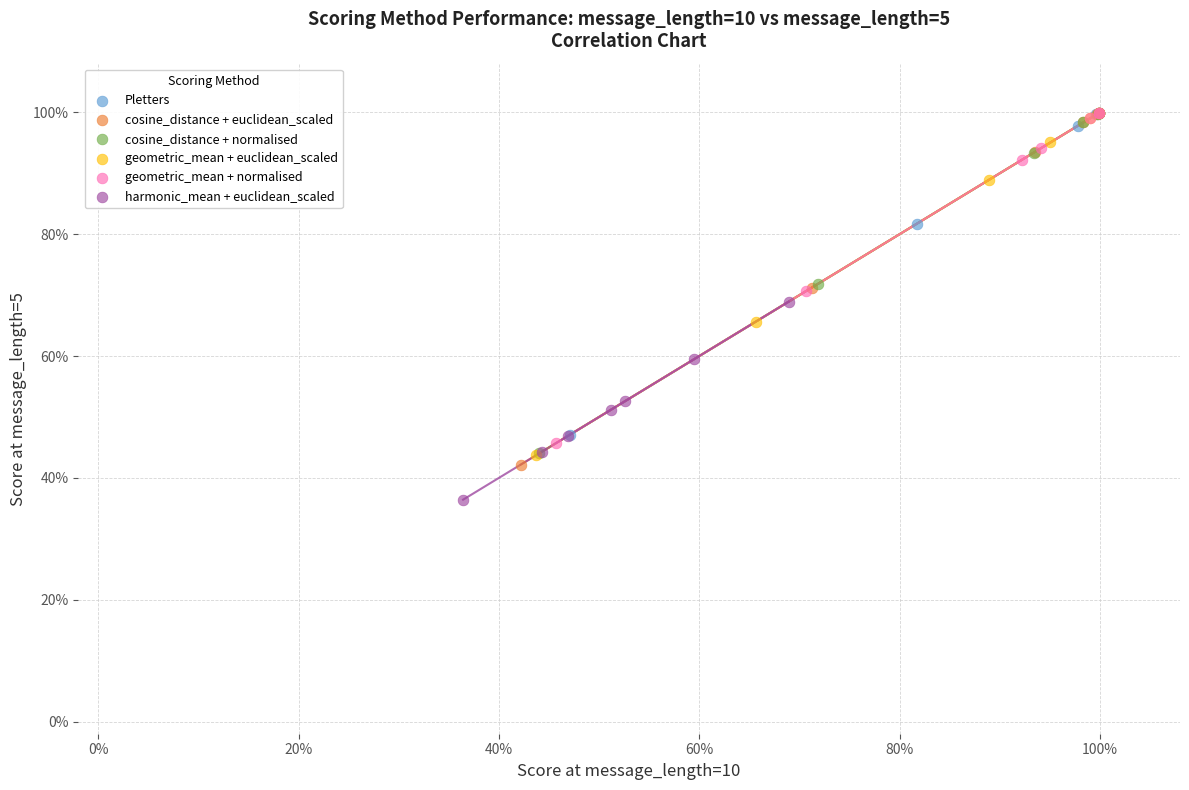

What are all the series names shown in the legend?

Pletters, cosine_distance + euclidean_scaled, cosine_distance + normalised, geometric_mean + euclidean_scaled, geometric_mean + normalised, harmonic_mean + euclidean_scaled